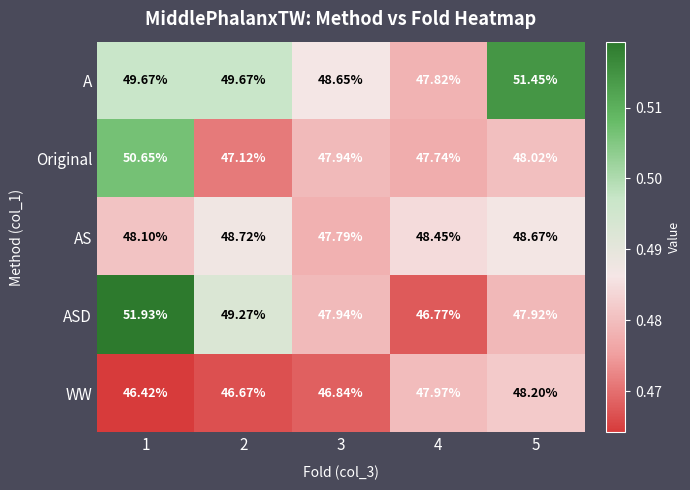

What is the greatest value displayed?

51.9